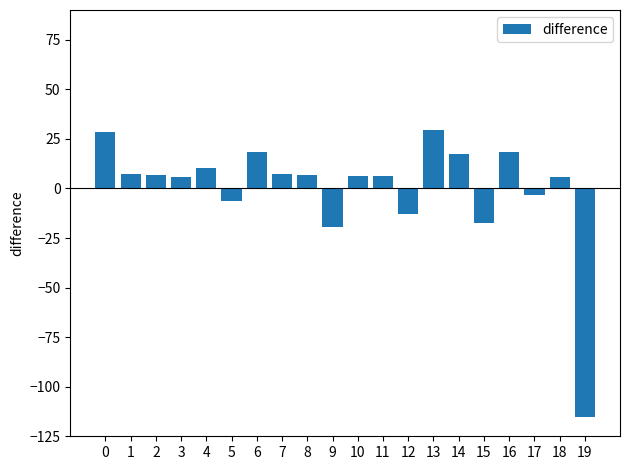

Read the value at 8.

6.9